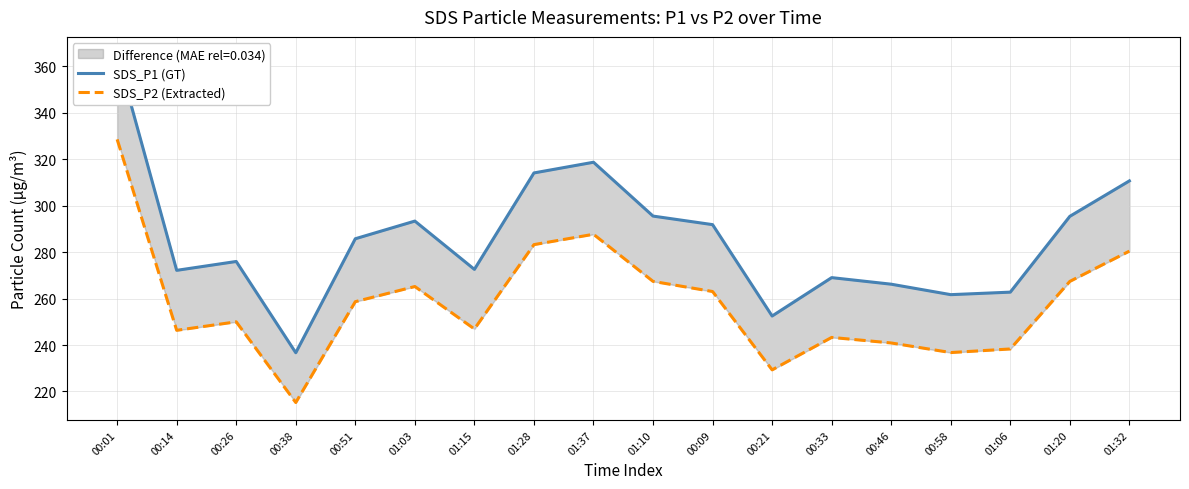

Between 01:03 and 00:58, which series saw the biggest shift?

SDS_P1 (GT)